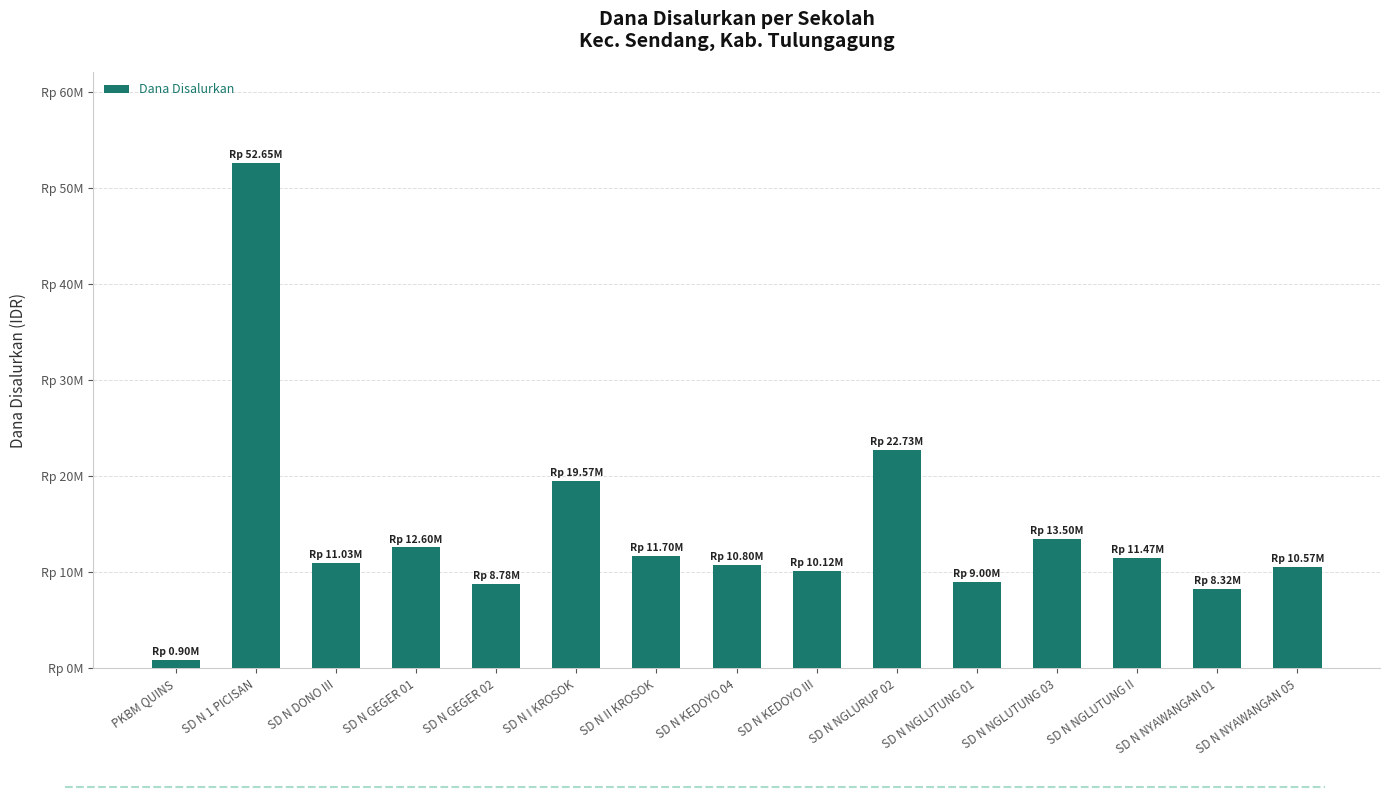

What is the difference between the maximum and minimum values?

51750000